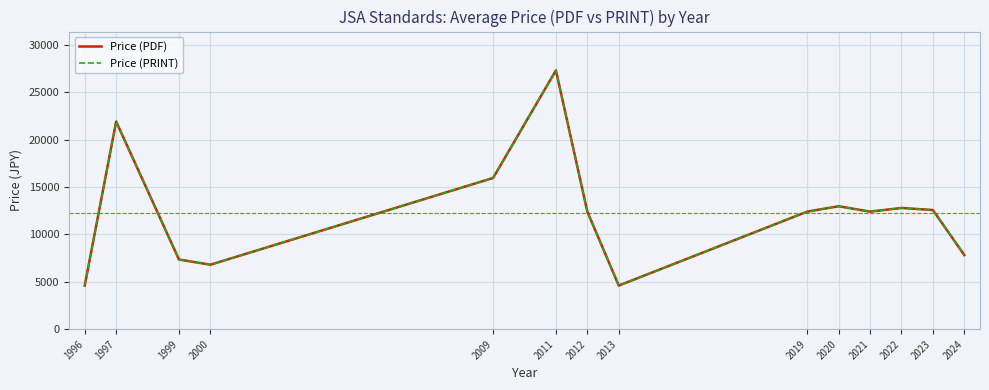

Reading left to right, what are all the values shown in this chart?

Price (PDF): 1996=4600.0	1997=21900.0	1999=7350.0	2000=6800.0	2009=15950.0	2011=27300.0	2012=12400.0	2013=4600.0	2019=12400.0	2020=12966.7	2021=12400.0	2022=12785.7	2023=12569.2	2024=7820.0
Price (PRINT): 1996=4600.0	1997=21900.0	1999=7350.0	2000=6800.0	2009=15950.0	2011=27300.0	2012=12400.0	2013=4600.0	2019=12400.0	2020=12966.7	2021=12400.0	2022=12785.7	2023=12569.2	2024=7820.0